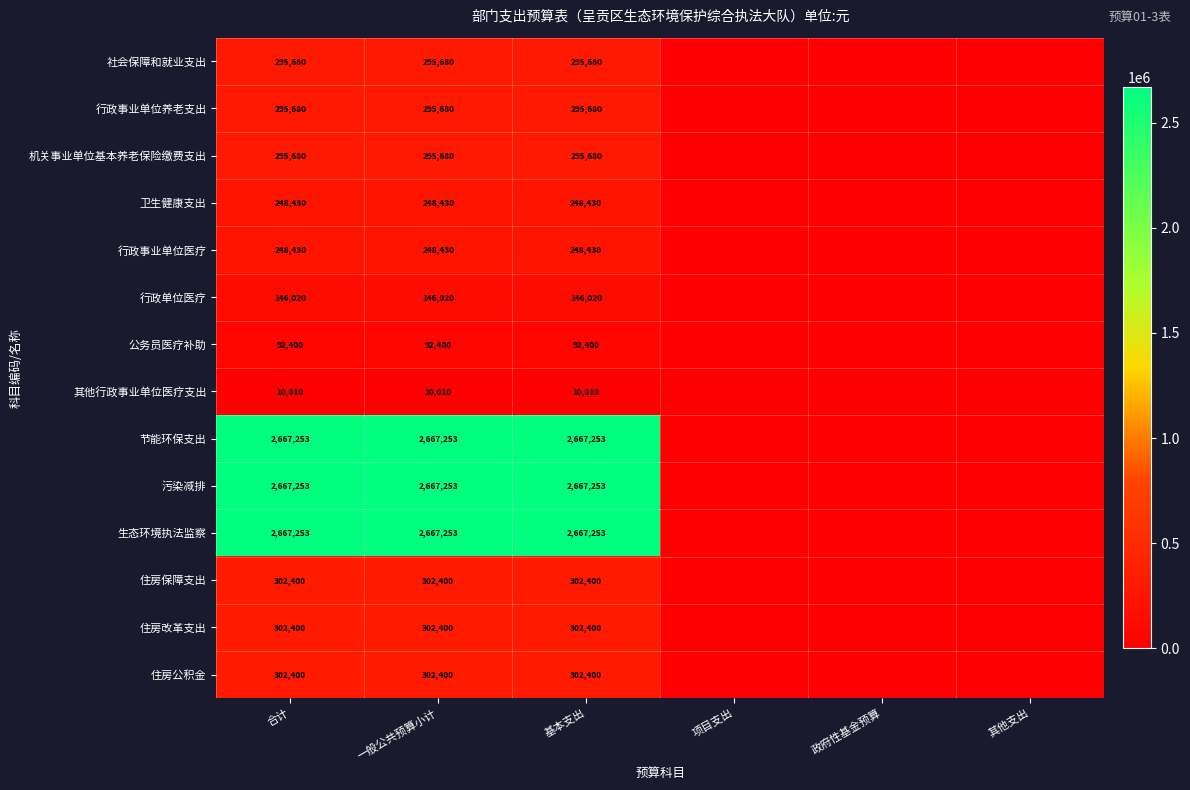

At which category is the sum across all series the highest?

合计